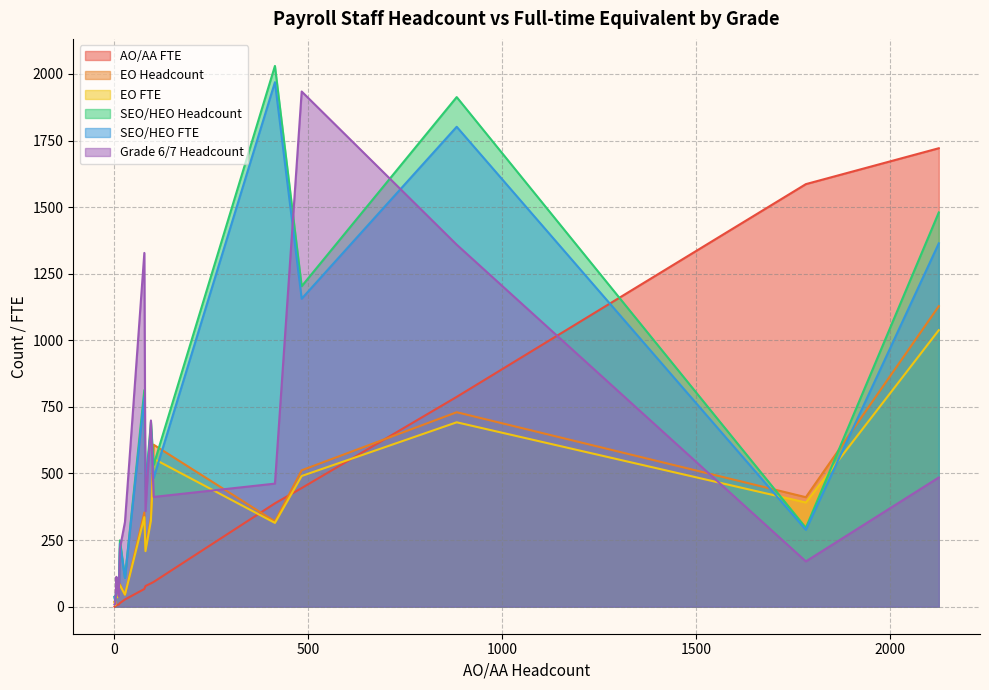

Read the SEO/HEO Headcount value at 0.

37.0